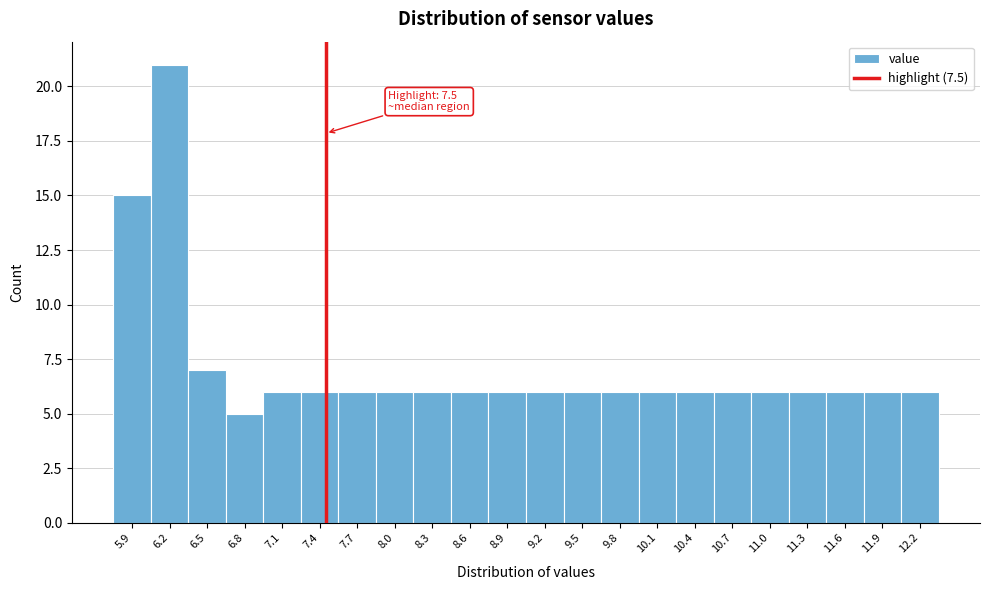

Which range on the x-axis has the tallest bar?

6.1 to 6.4